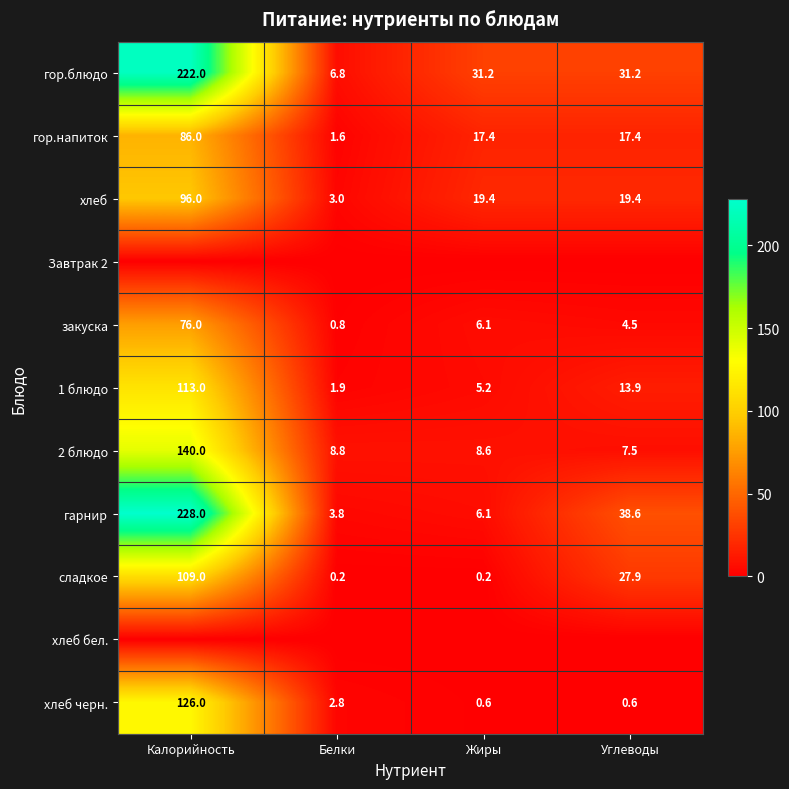

What is the difference between the гарнир values at Углеводы and Белки?

34.8